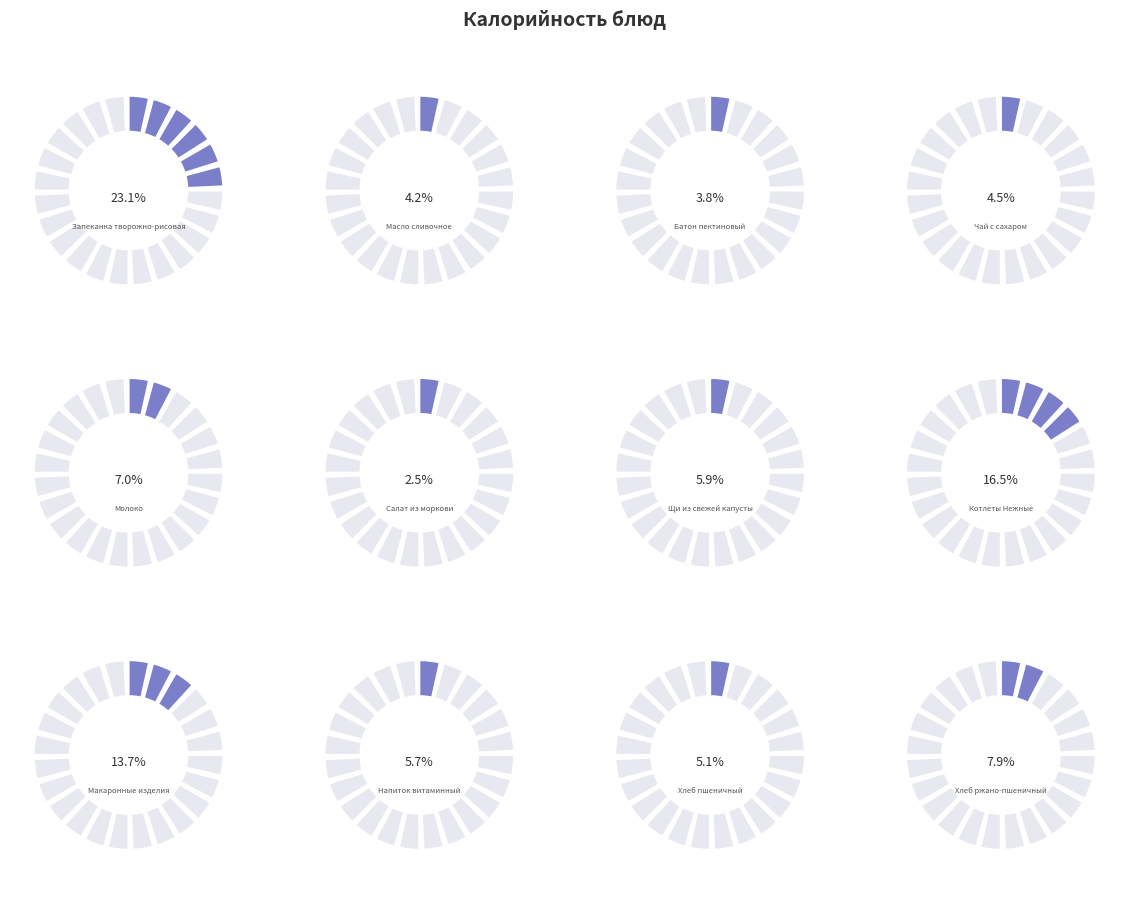

What percentage is the Запеканка творожно-рисовая slice, to the nearest percent?

23%